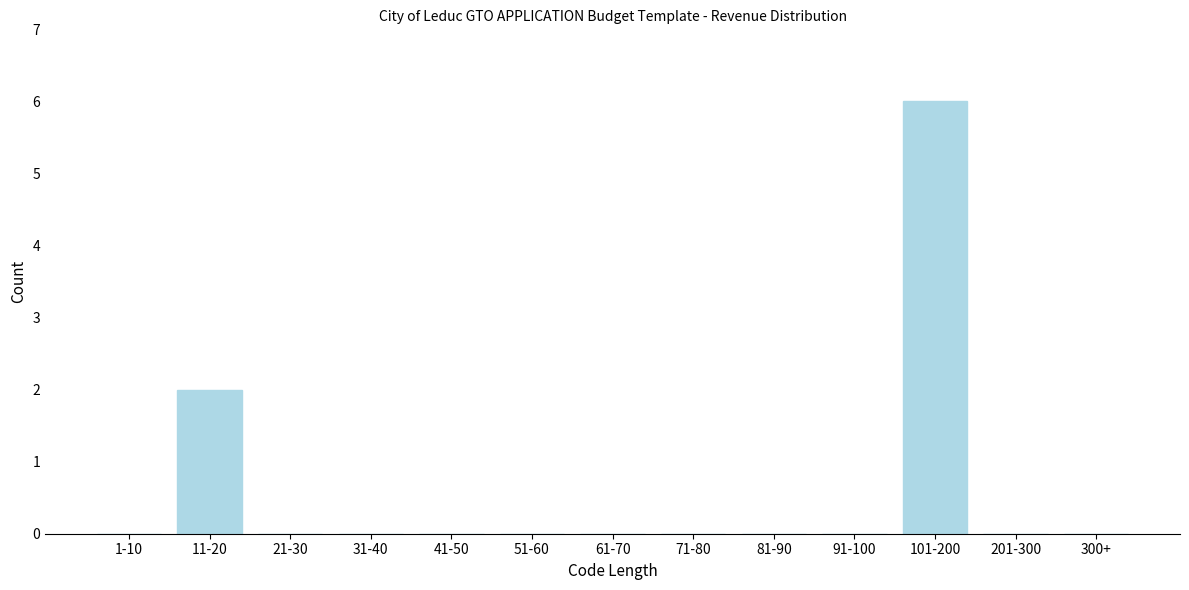

Reading left to right, what are all the values shown in this chart?

1-10=0	11-20=2	21-30=0	31-40=0	41-50=0	51-60=0	61-70=0	71-80=0	81-90=0	91-100=0	101-200=6	201-300=0	300+=0